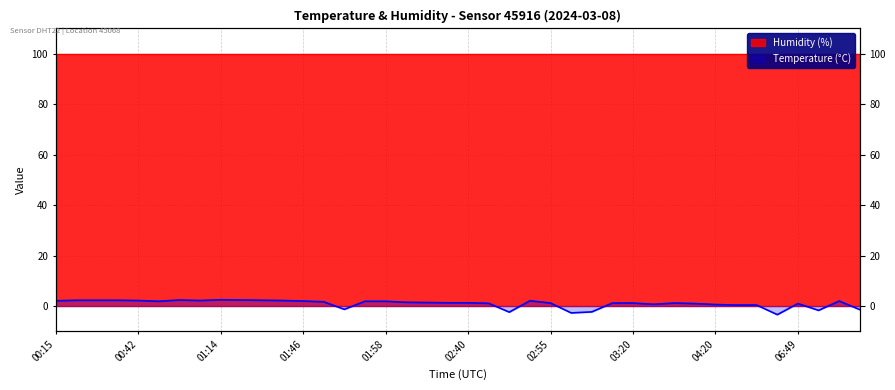

What is the value of the 40th point from the left?

-1.4